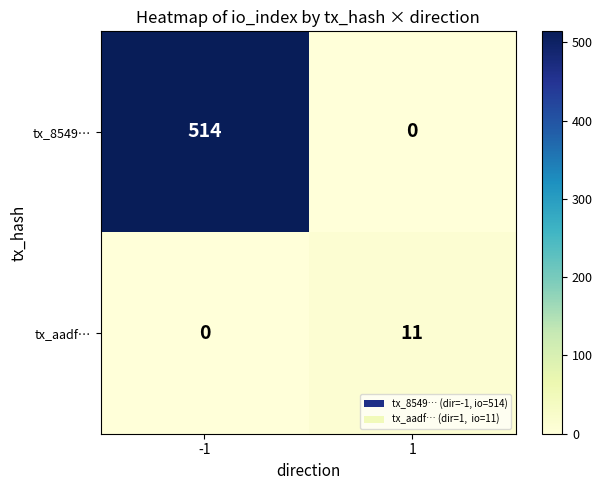

Reading right to left, extract all data points from this chart.

tx_8549…: 1=0	-1=514
tx_aadf…: 1=11	-1=0